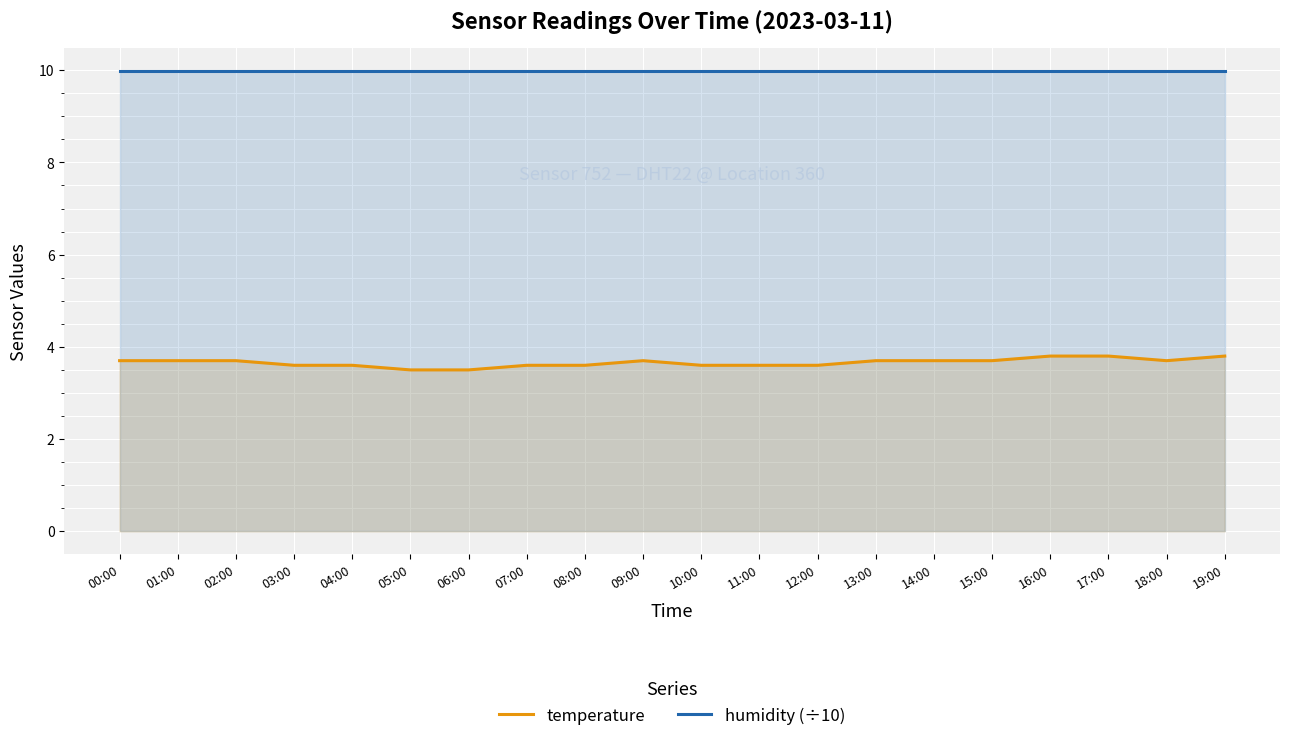

What is the value of the temperature point at the 14th from the left?

3.7